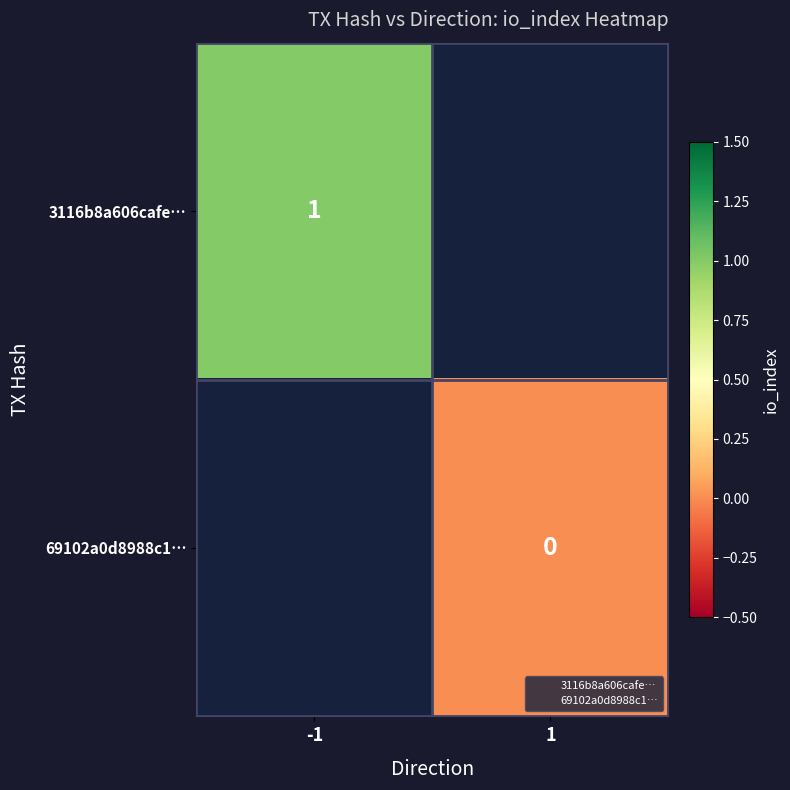

Rank the series by their average value, from highest to lowest.

3116b8a606cafe…, 69102a0d8988c1…